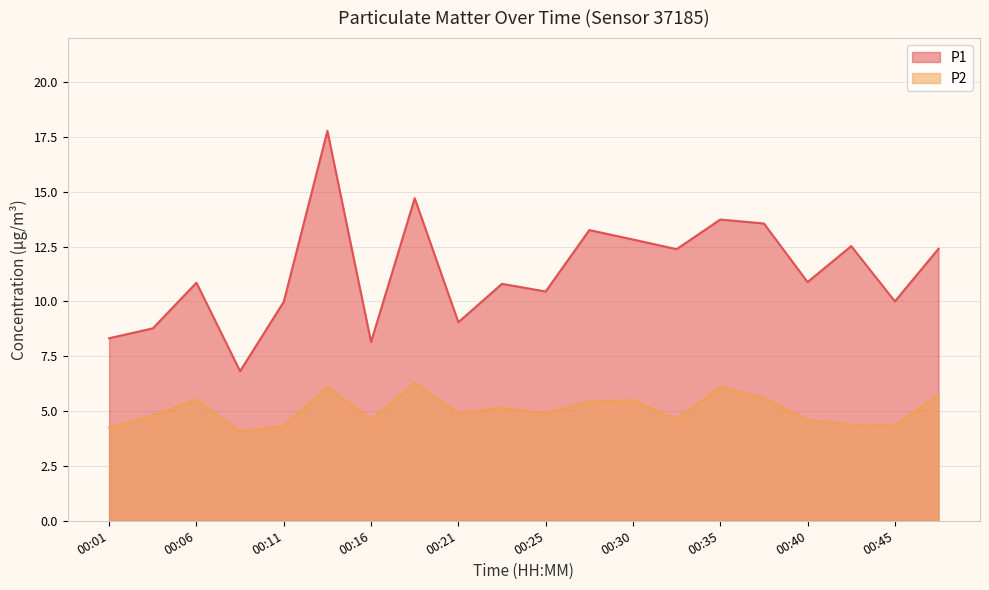

How many categories are shown in the chart?

20